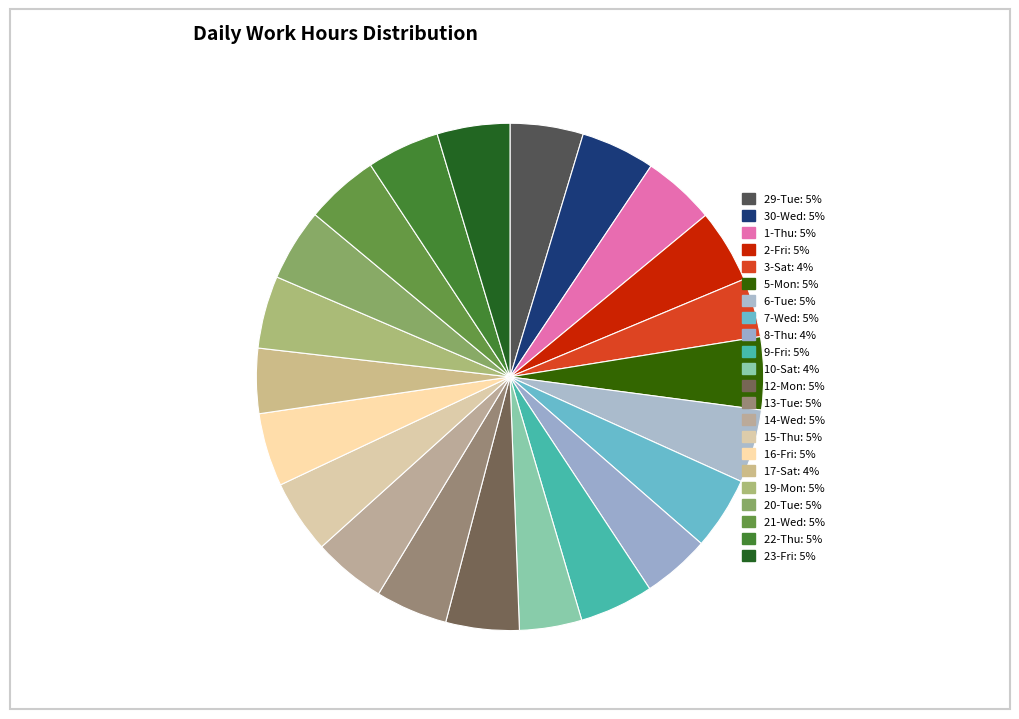

True or false: 15-Thu accounts for 1% of the total.

False